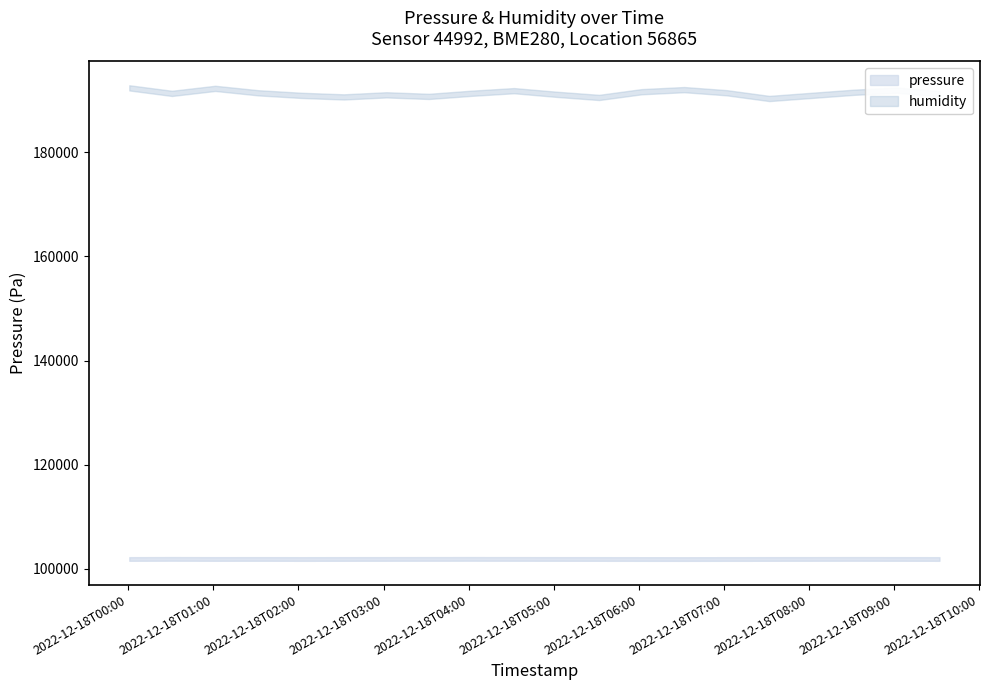

Does the chart have visible grid lines?

No